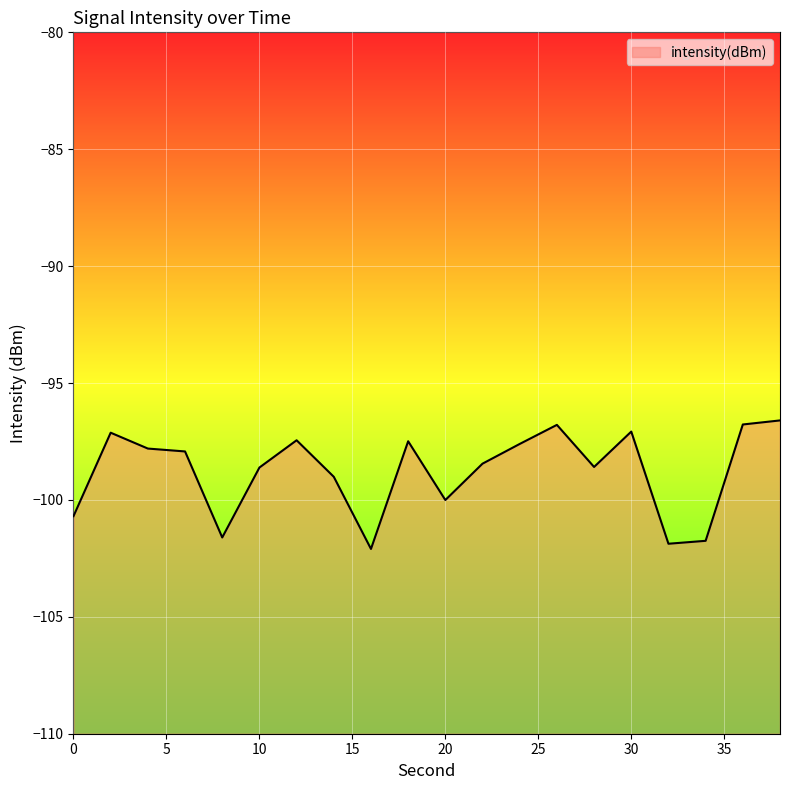

True or false: there are more than 1 points higher than both neighbors.

True